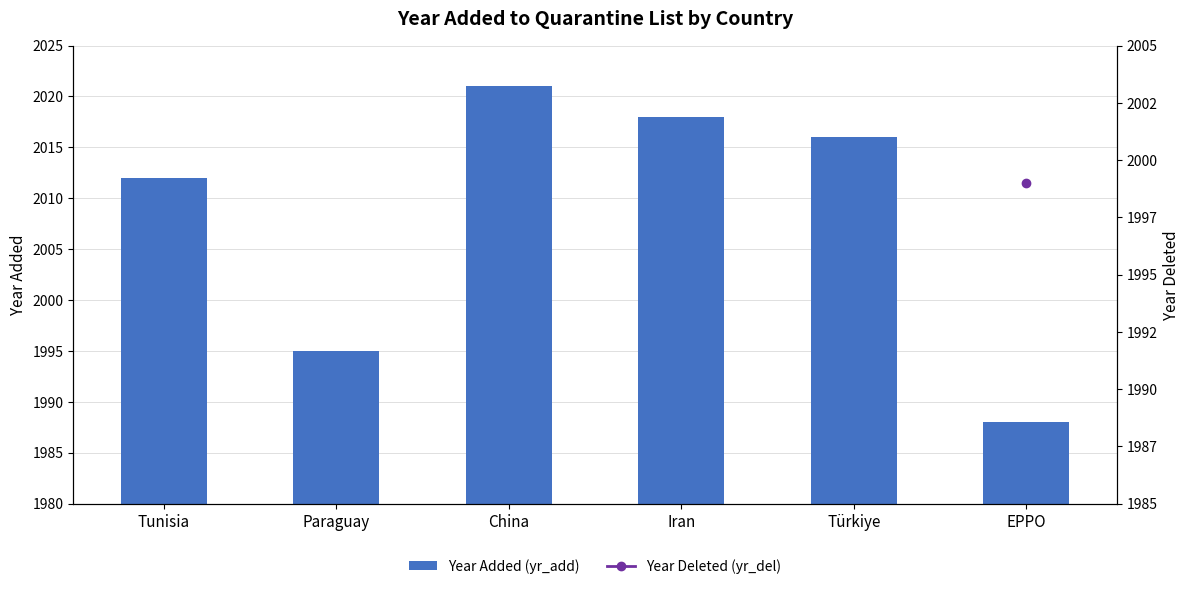

What is the smallest value displayed?

1988.0